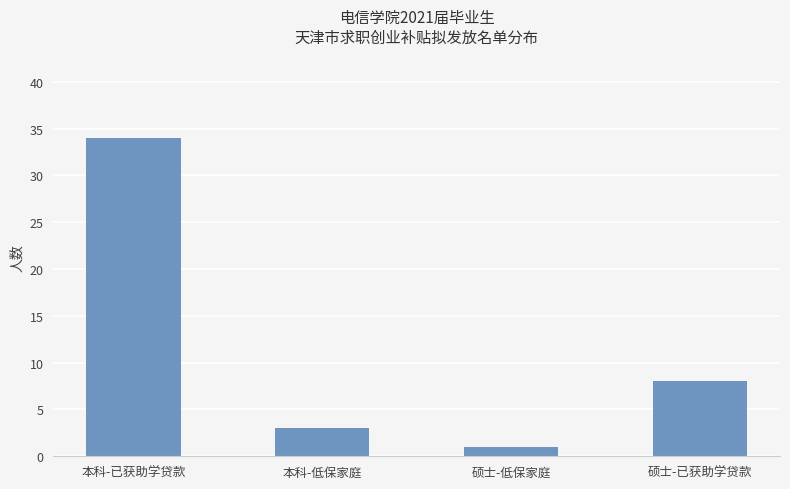

How many categories are shown in the chart?

4